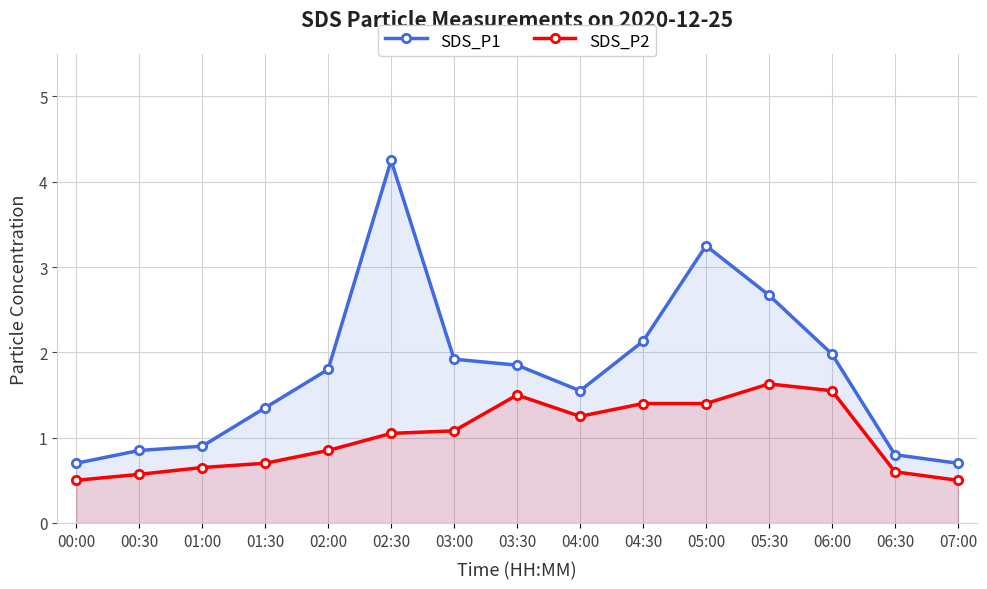

True or false: SDS_P2 and SDS_P1 cross at least once.

False